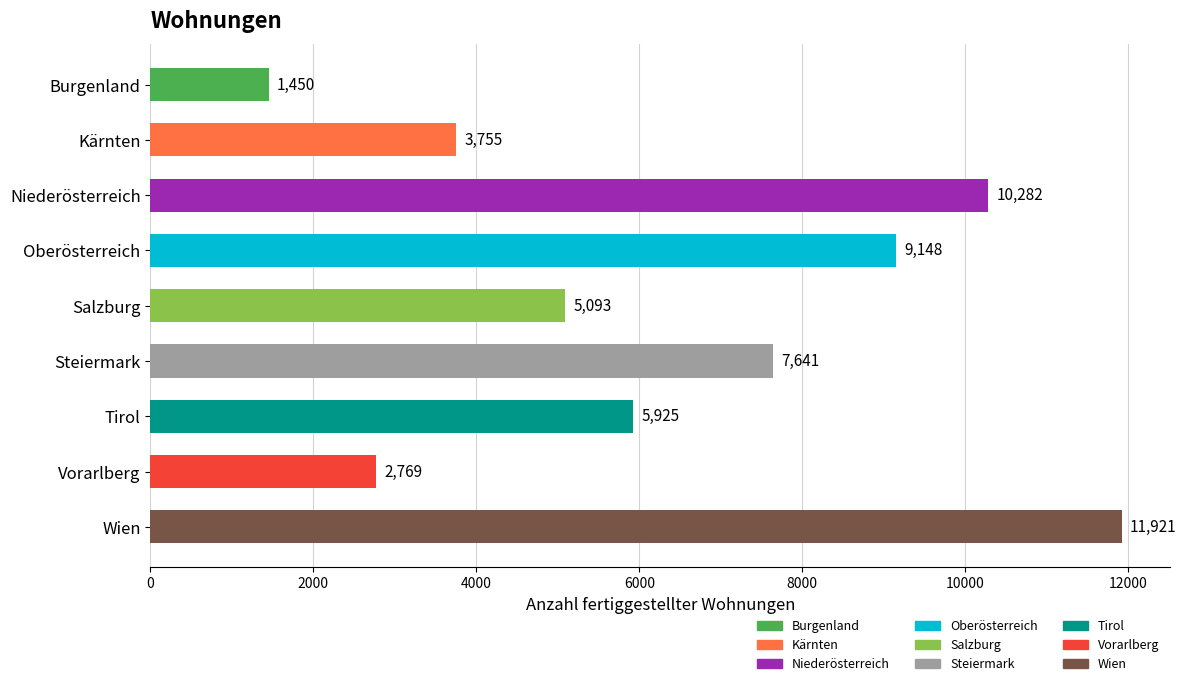

How many distinct data groups are displayed?

1